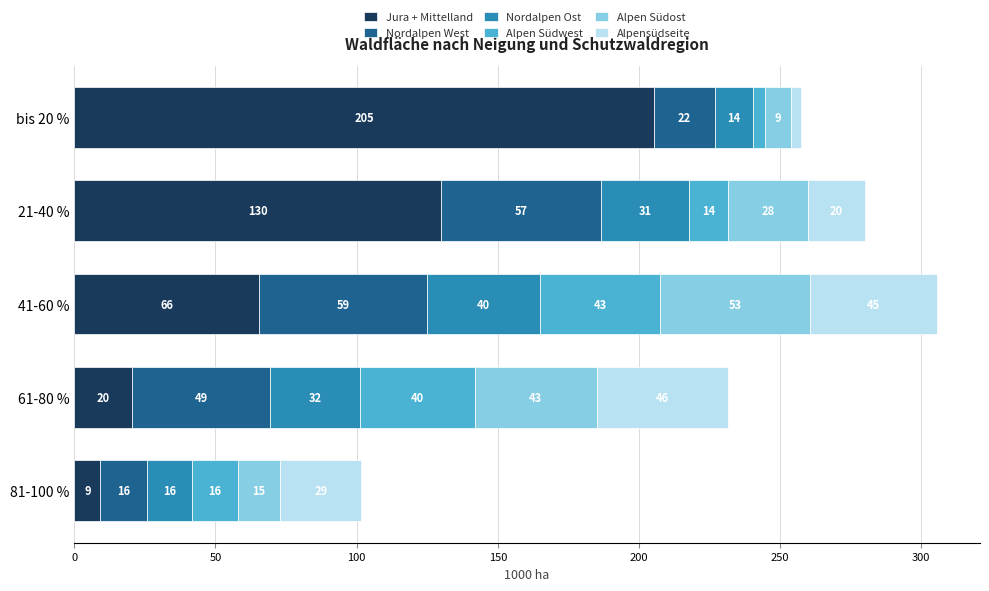

What is the value of the Alpen Südost bar at the 4th from the left?

43.3